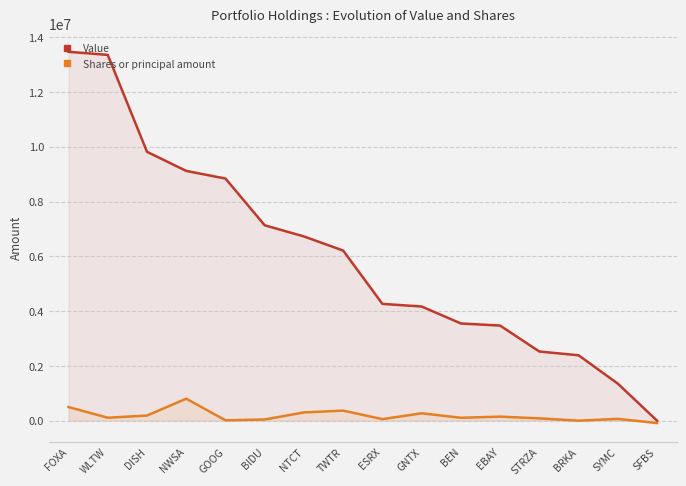

True or false: Value has more than 2 points higher than both neighbors.

False